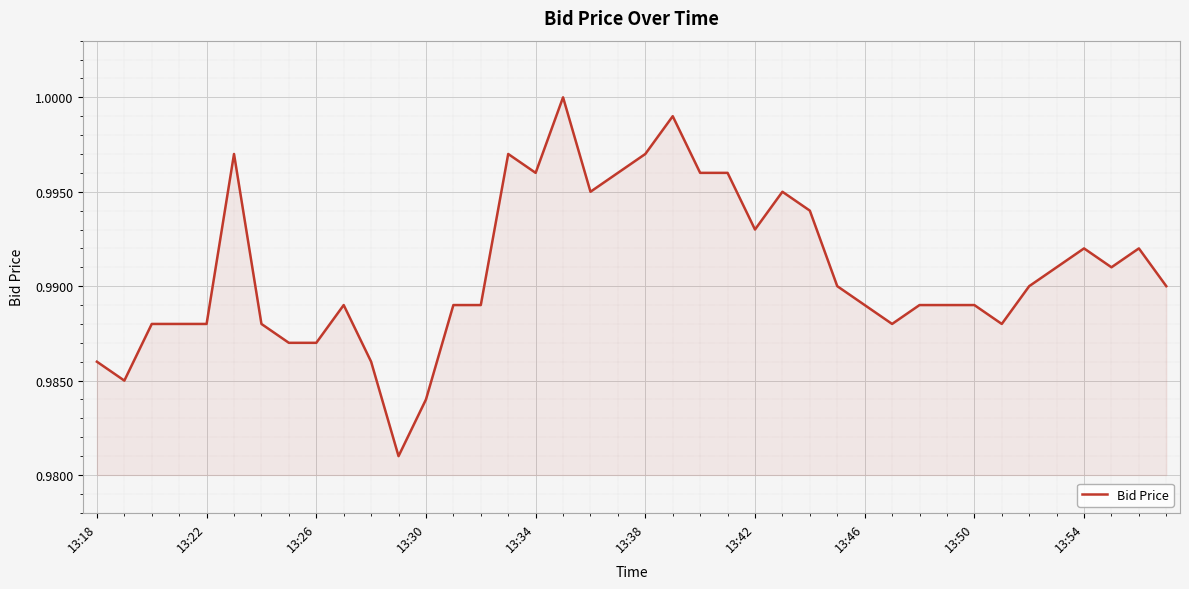

Does the chart display data point markers on the line(s)?

No